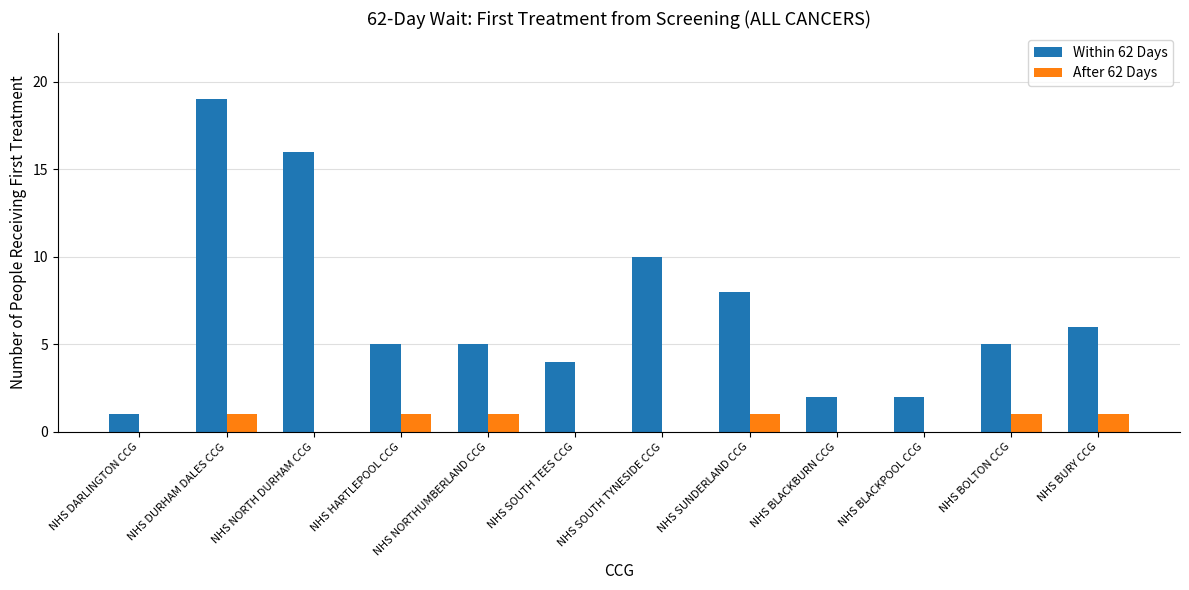

How many After 62 Days values are between 0 and 1?

12